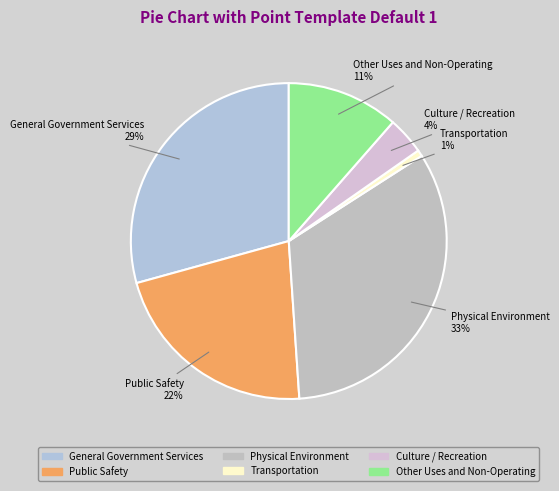

Does any single category account for the majority?

No